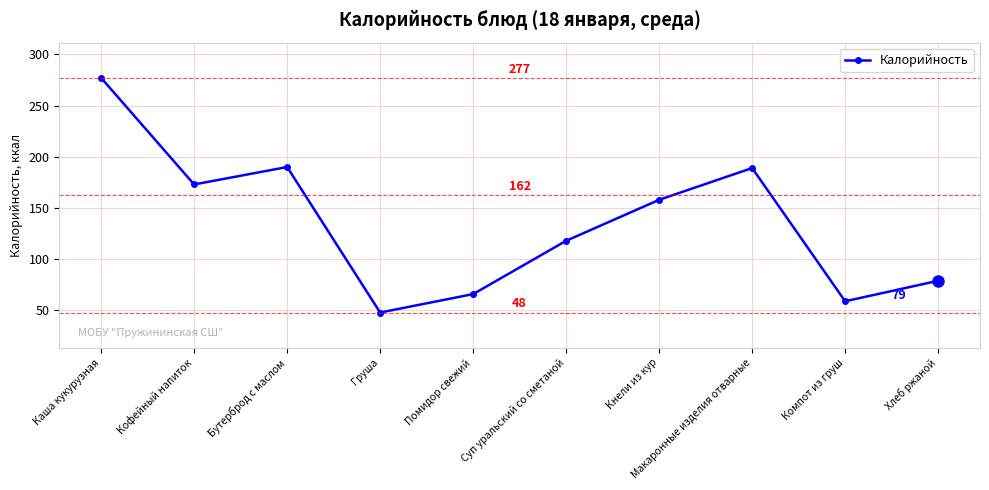

What is the change in value from Помидор свежий to Компот из груш?

-7